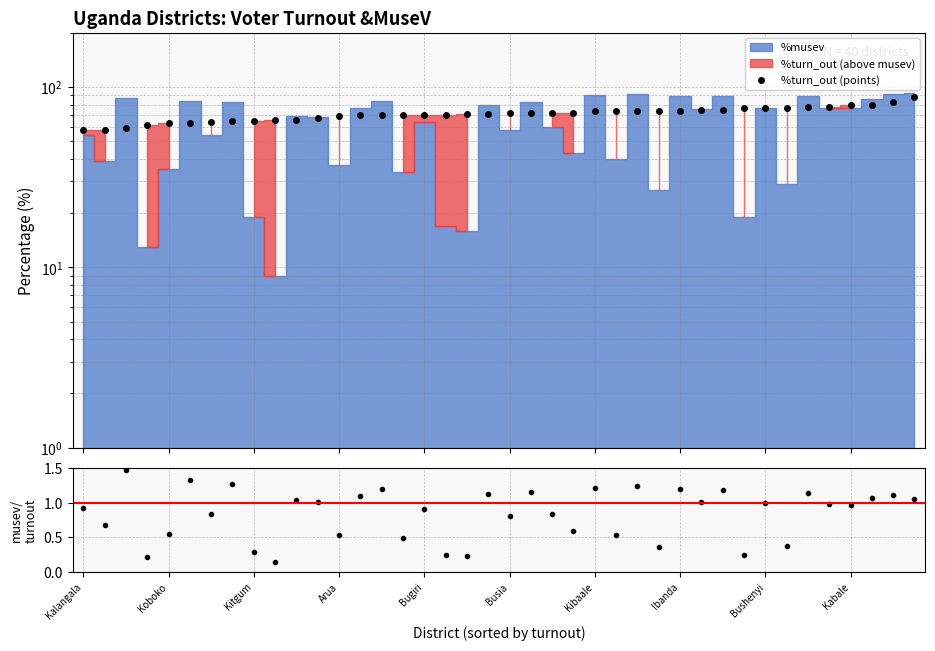

Where does the %turn_out (points) series first go above 72?

Kibaale